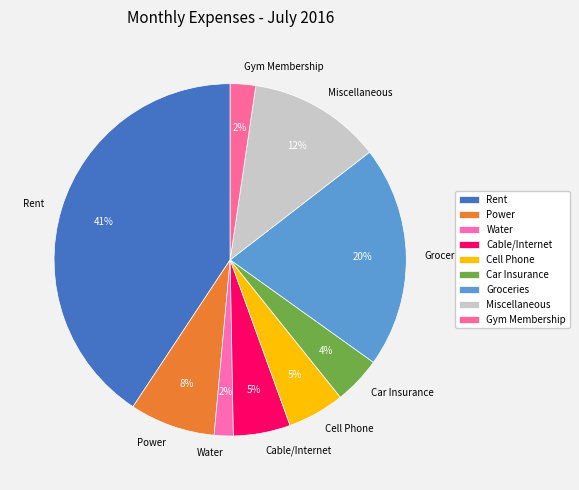

Is it true that Cell Phone is 1% of the pie?

False